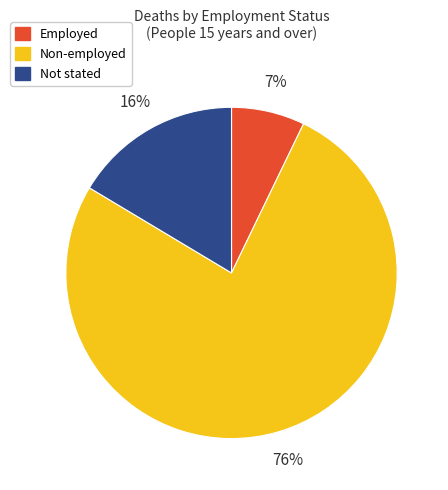

Which category has the biggest portion of the pie?

Non-employed